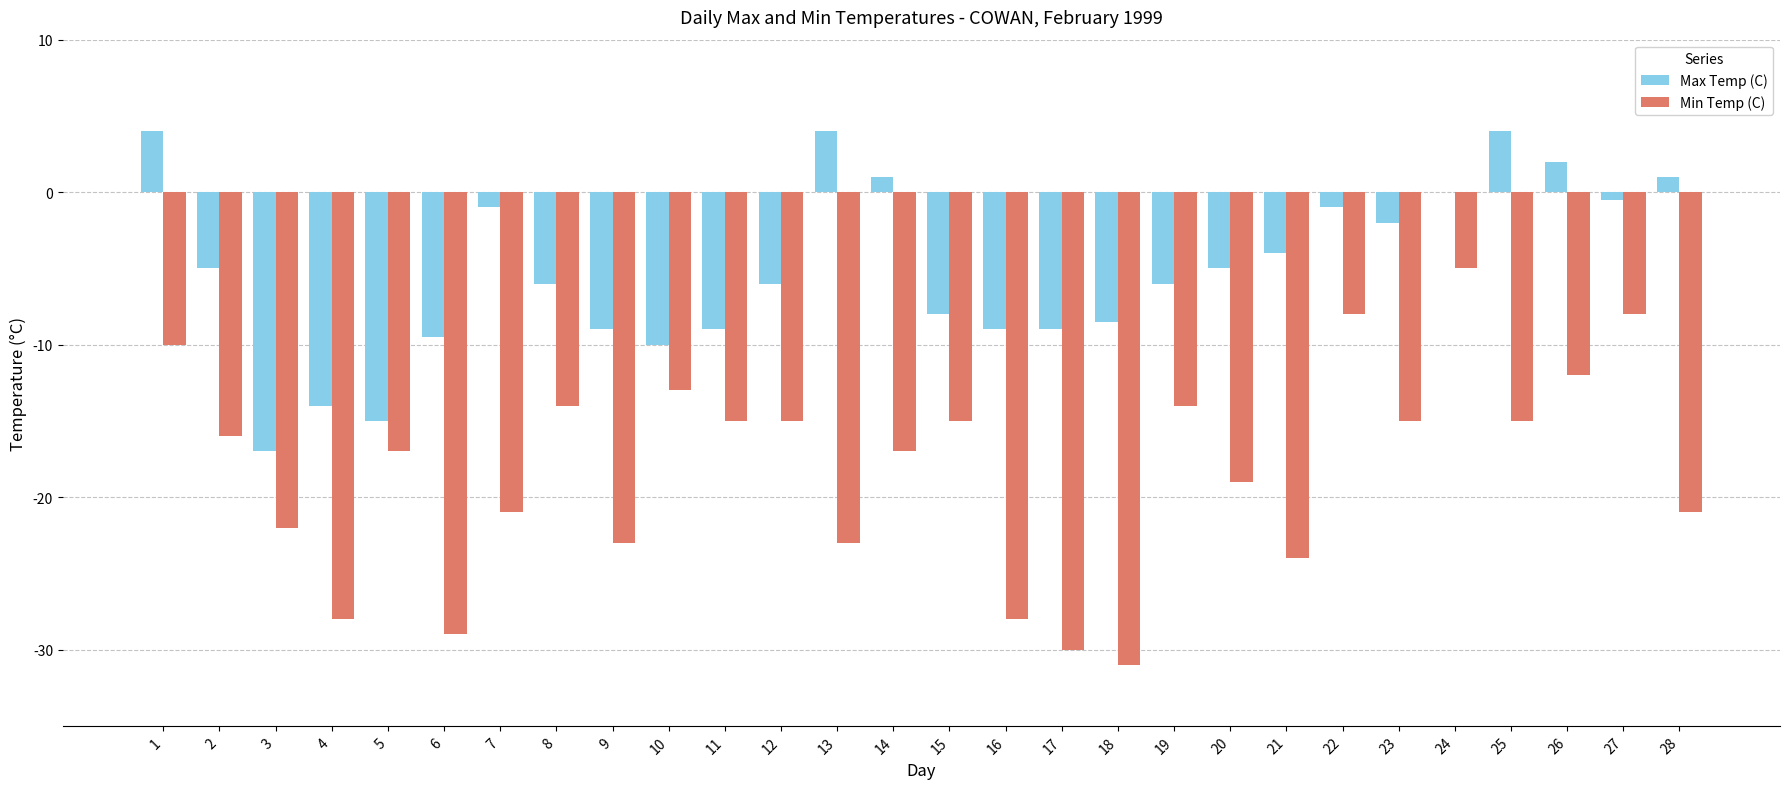

Reading left to right, extract all data points from this chart.

Max Temp (C): 1=4.0	2=-5.0	3=-17.0	4=-14.0	5=-15.0	6=-9.5	7=-1.0	8=-6.0	9=-9.0	10=-10.0	11=-9.0	12=-6.0	13=4.0	14=1.0	15=-8.0	16=-9.0	17=-9.0	18=-8.5	19=-6.0	20=-5.0	21=-4.0	22=-1.0	23=-2.0	24=0.0	25=4.0	26=2.0	27=-0.5	28=1.0
Min Temp (C): 1=-10.0	2=-16.0	3=-22.0	4=-28.0	5=-17.0	6=-29.0	7=-21.0	8=-14.0	9=-23.0	10=-13.0	11=-15.0	12=-15.0	13=-23.0	14=-17.0	15=-15.0	16=-28.0	17=-30.0	18=-31.0	19=-14.0	20=-19.0	21=-24.0	22=-8.0	23=-15.0	24=-5.0	25=-15.0	26=-12.0	27=-8.0	28=-21.0